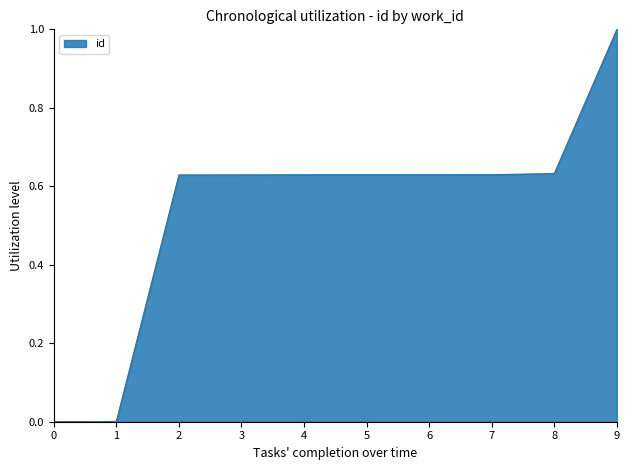

What is the difference between the maximum and minimum values?

1.0